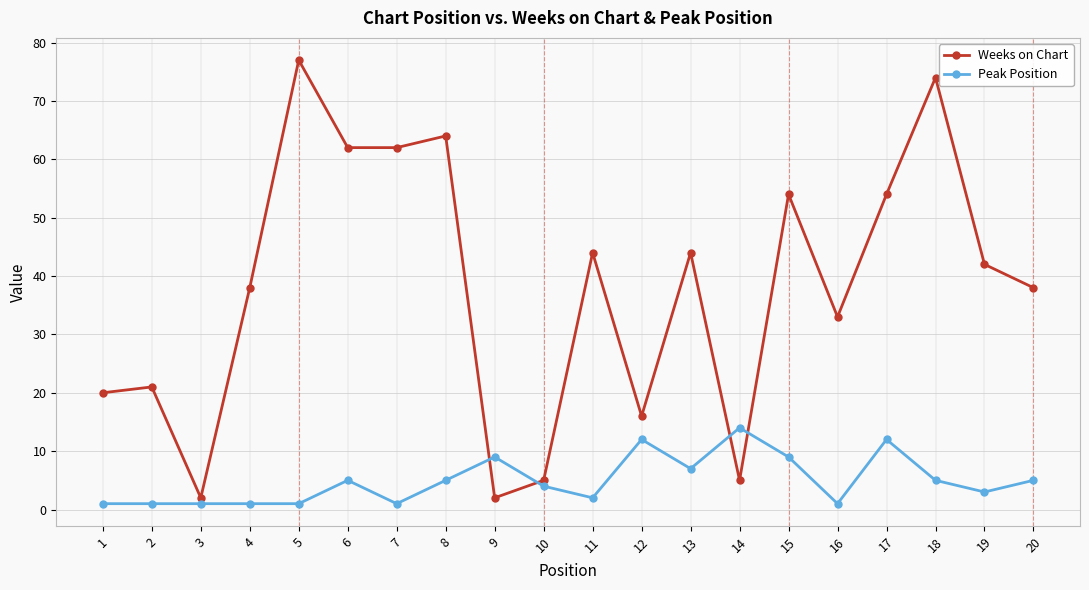

Reading left to right, extract all data points from this chart.

Weeks on Chart: 1=20	2=21	3=2	4=38	5=77	6=62	7=62	8=64	9=2	10=5	11=44	12=16	13=44	14=5	15=54	16=33	17=54	18=74	19=42	20=38
Peak Position: 1=1	2=1	3=1	4=1	5=1	6=5	7=1	8=5	9=9	10=4	11=2	12=12	13=7	14=14	15=9	16=1	17=12	18=5	19=3	20=5